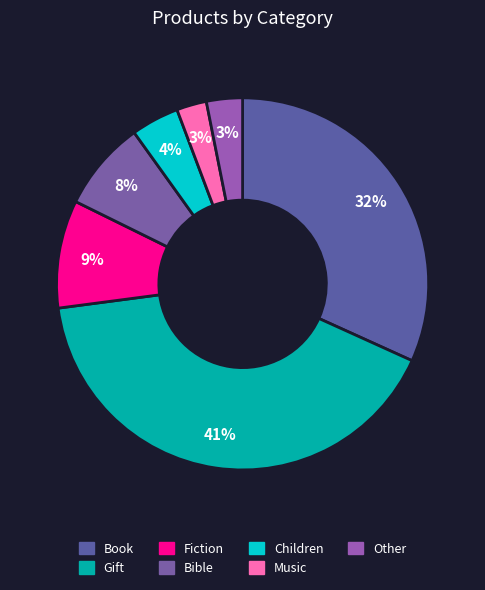

Count the number of slices in the pie.

7